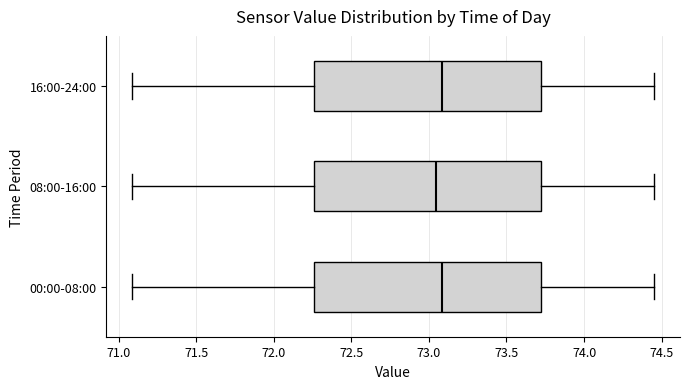

Where is the left edge of the box for 08:00-16:00 on the x-axis? The values are not printed on the chart, so give them approximately, as read against the axis.

72.25